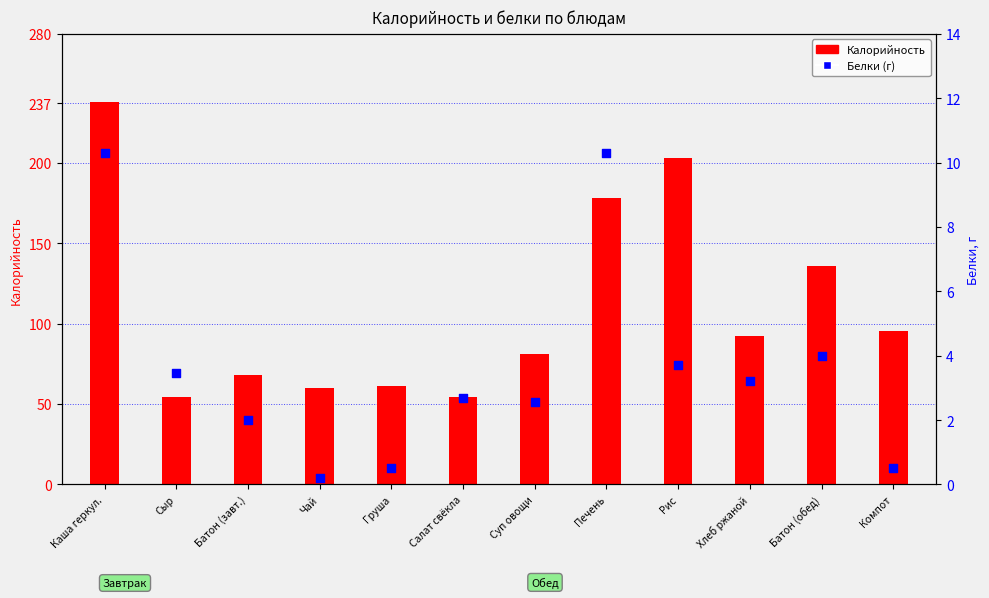

Which series has the largest total across all categories?

Калорийность